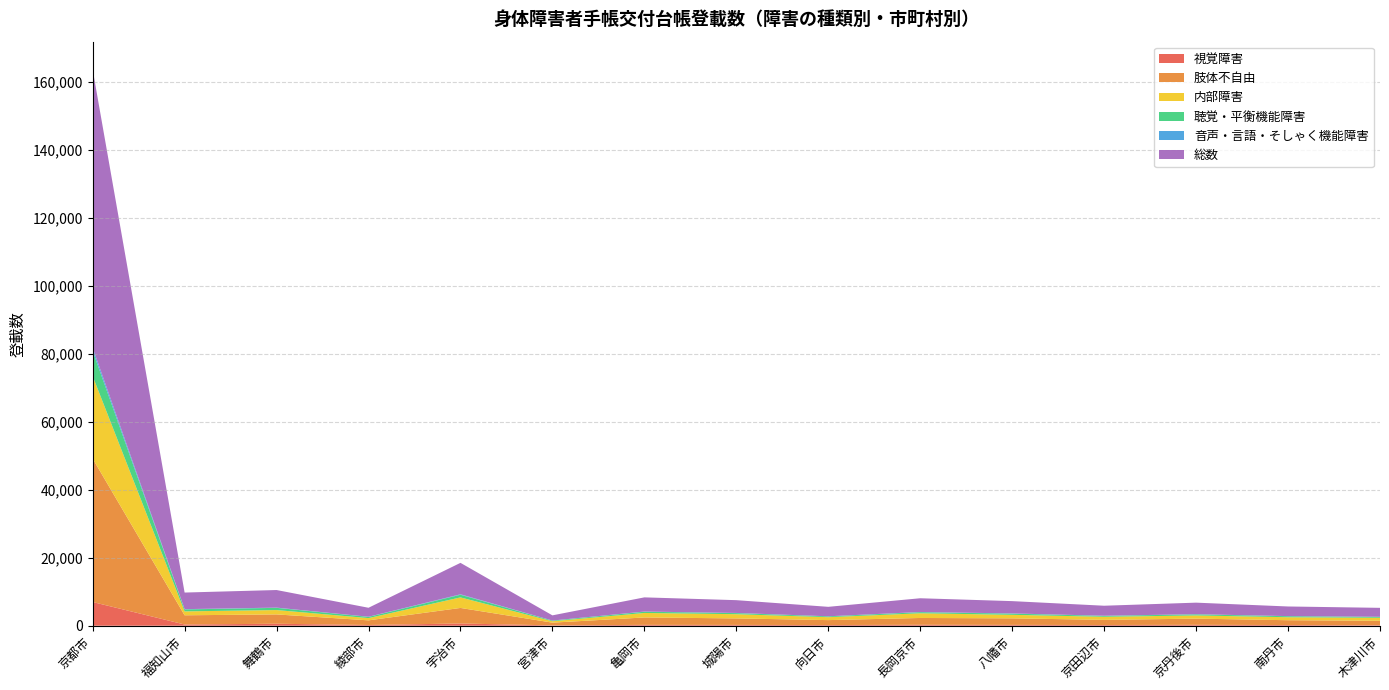

Reading left to right, what are all the values shown in this chart?

視覚障害: 6977	362	583	219	657	108	256	244	201	280	251	214	272	203	140
肢体不自由: 42187	2710	2745	1364	4578	802	2177	1909	1453	2003	1919	1513	1815	1422	1322
内部障害: 24271	1147	1280	661	3098	407	1322	1239	861	1381	1038	904	937	876	871
聴覚・平衡機能障害: 7420	583	650	359	778	185	367	318	239	324	352	268	325	292	273
音声・言語・そしゃく機能障害: 954	78	72	39	136	23	49	50	26	53	59	43	45	38	25
総数: 81809	4880	5172	2642	9247	1525	4171	3760	2780	4041	3619	2942	3394	2831	2631